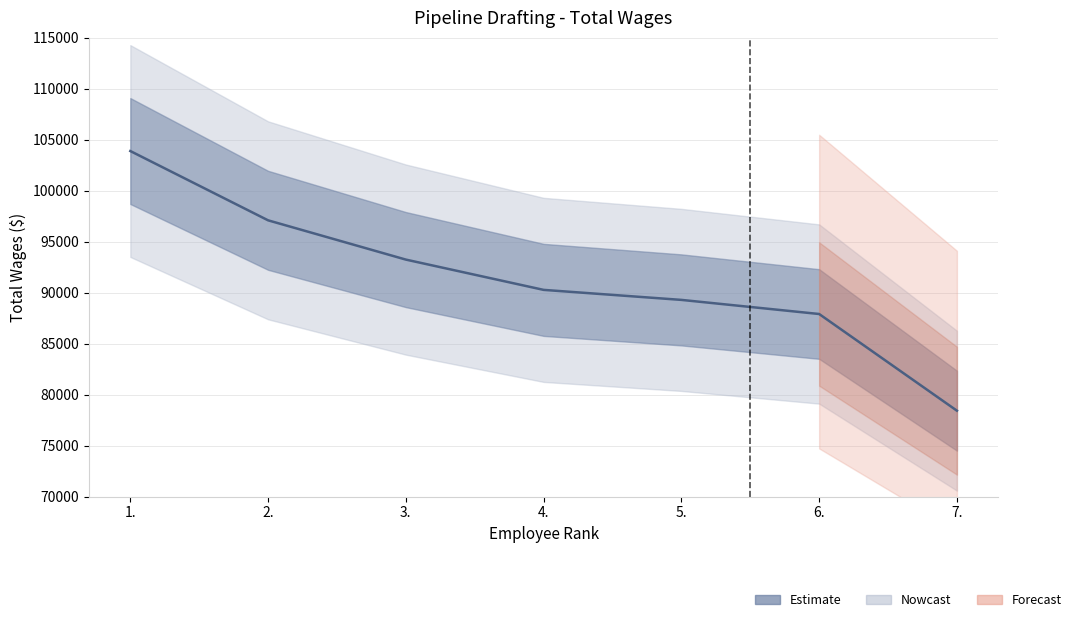

How many data points does each series have?

7